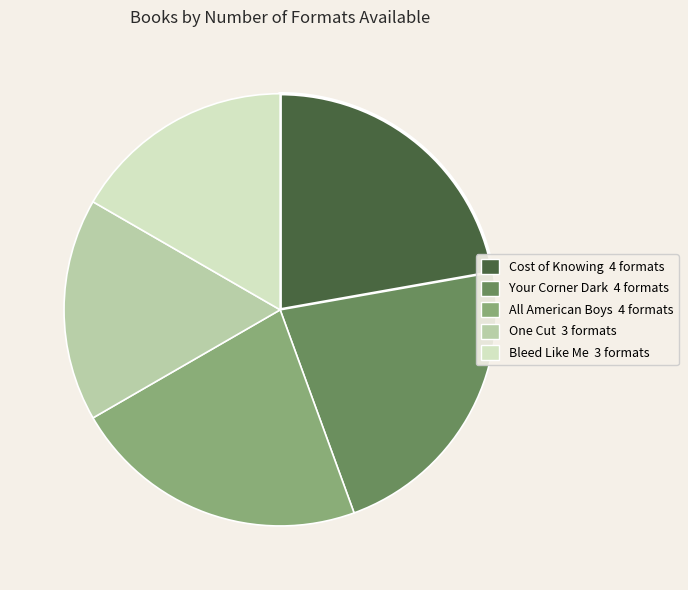

Is Cost of Knowing the majority of the pie?

No